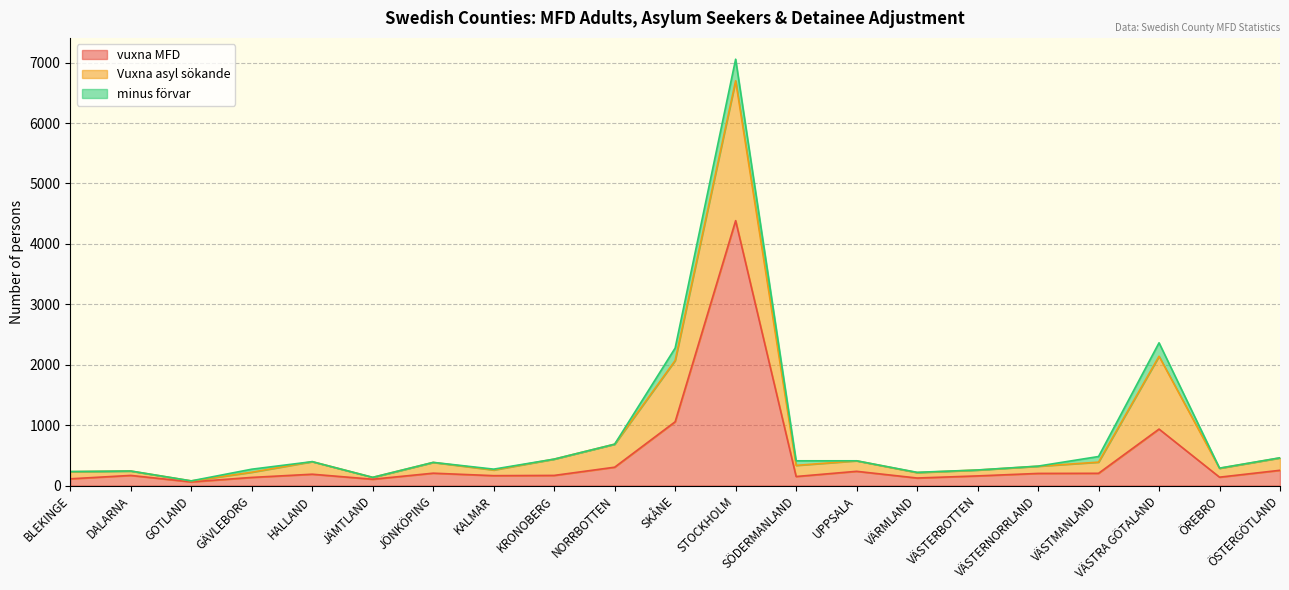

Is it true that Vuxna asyl sökande equals 135 at JÄMTLAND?

True